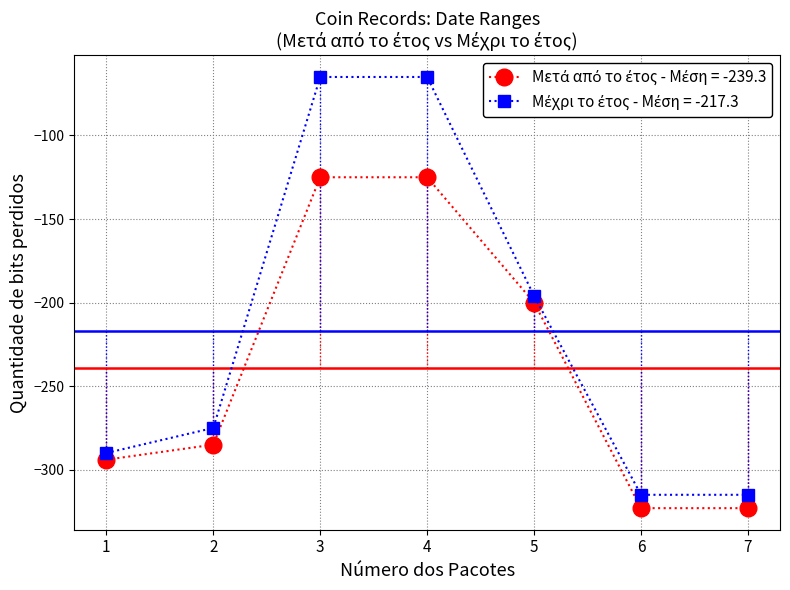

What is the spread (max minus min) of values at 6?

8